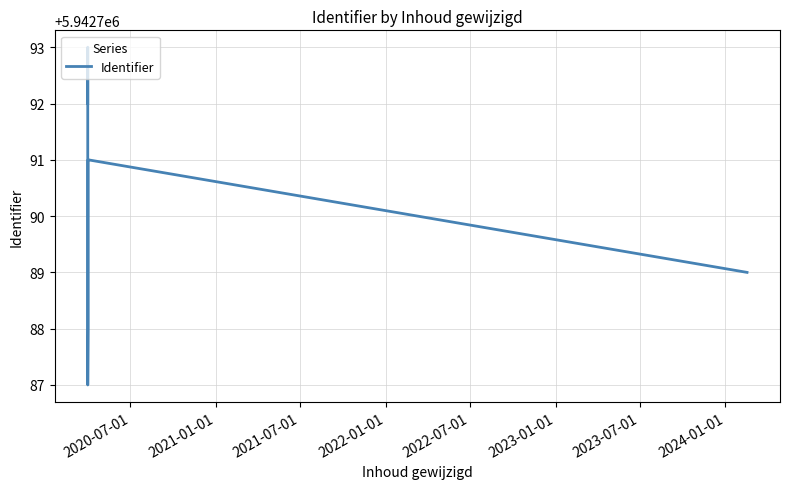

How many interior local peaks (higher than both neighbors) does the data have?

2